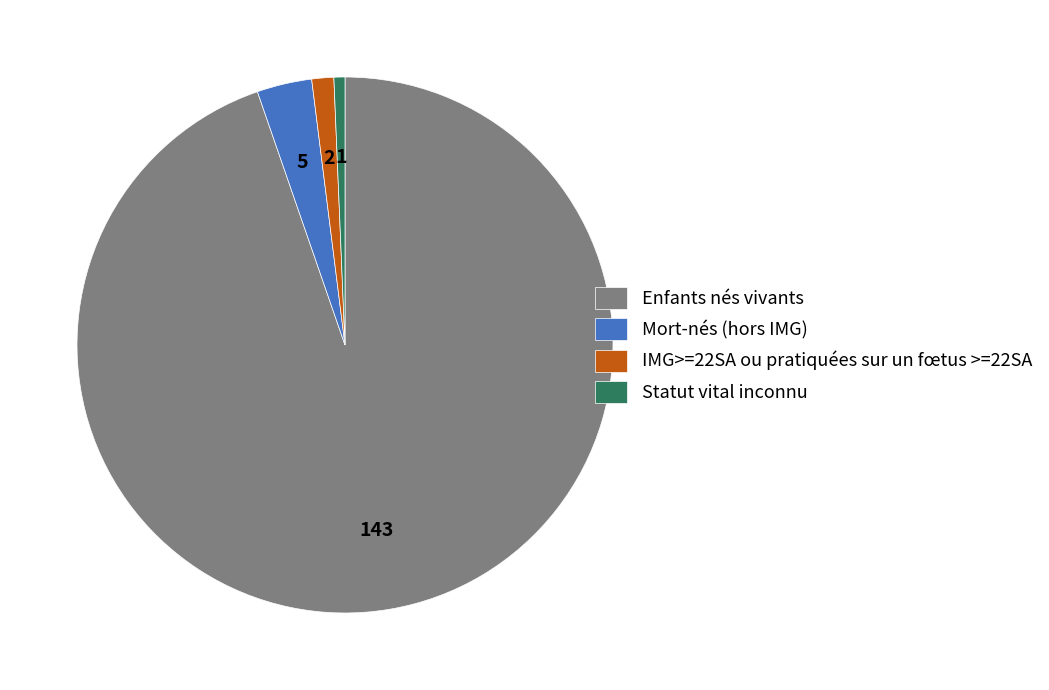

The Enfants nés vivants slice represents 95% of the pie. True or false?

True